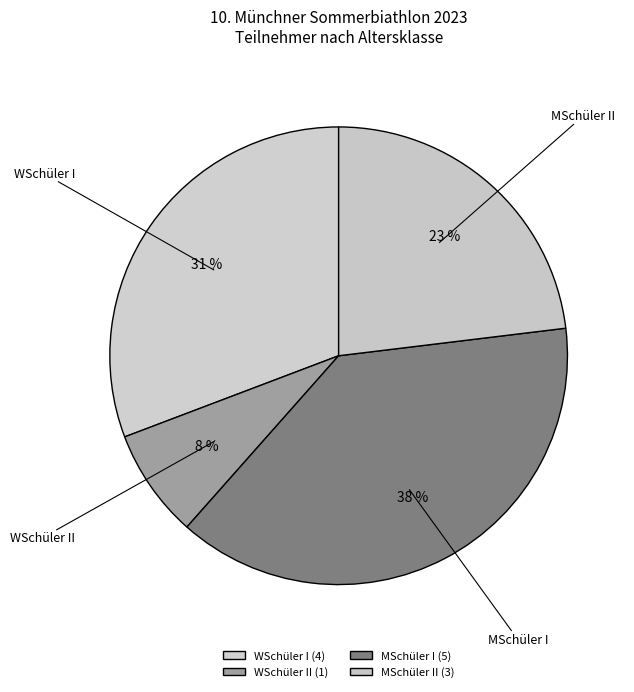

To the nearest percent, what is the average slice percentage?

25%